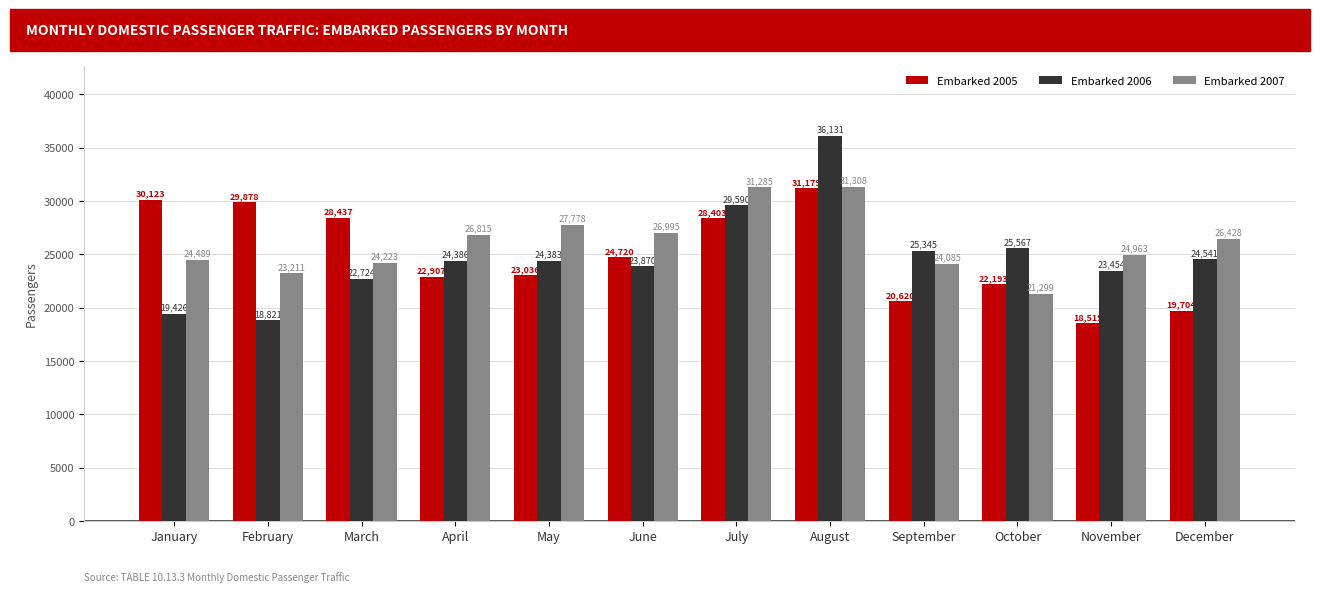

The value of Embarked 2007 at December is 26428. True or false?

True